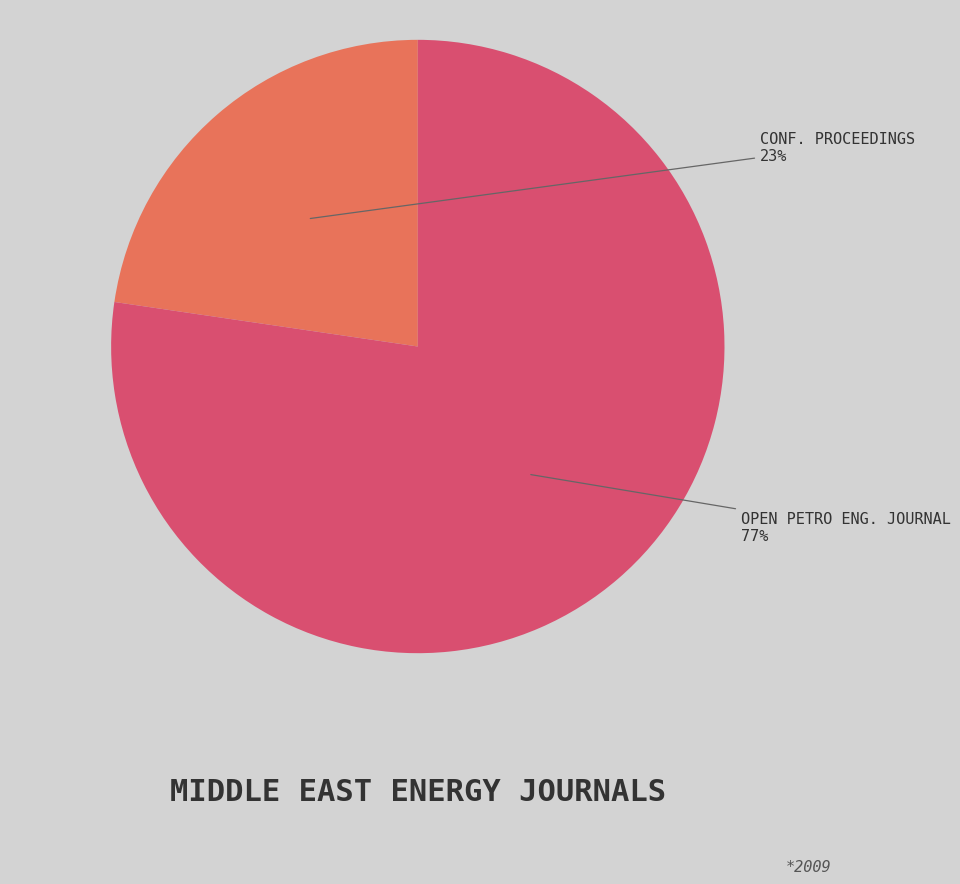

To the nearest percent, what is the average slice percentage?

50%